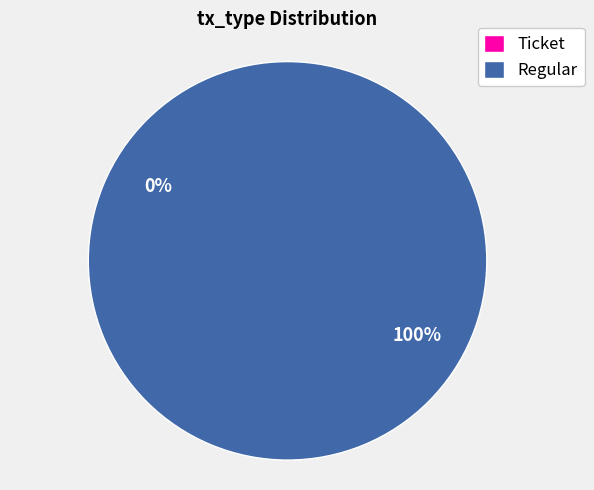

What percentage do Regular and Ticket together represent?

100.0%